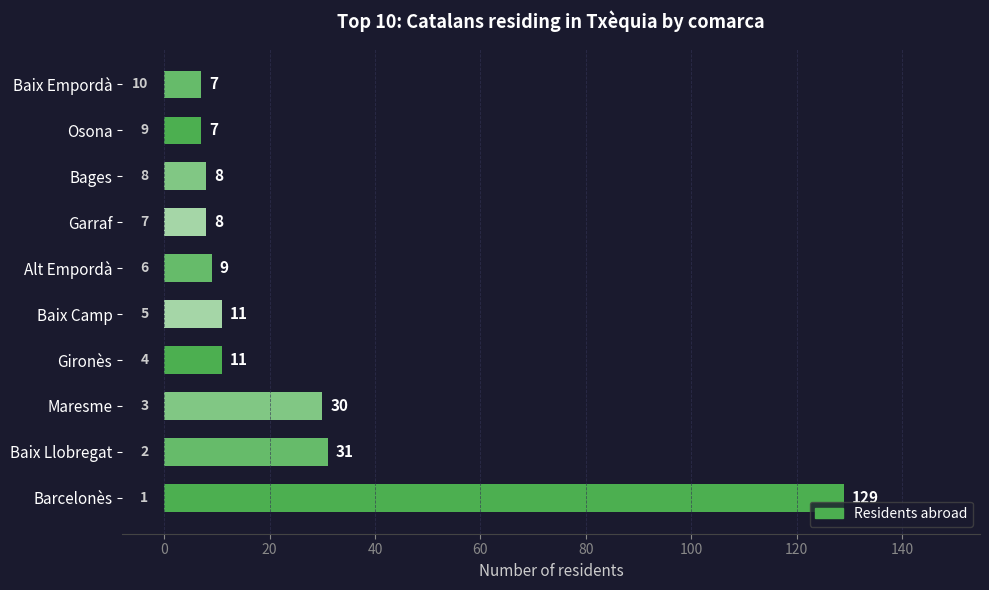

Where is the data nearest to the value 68?

Baix Llobregat